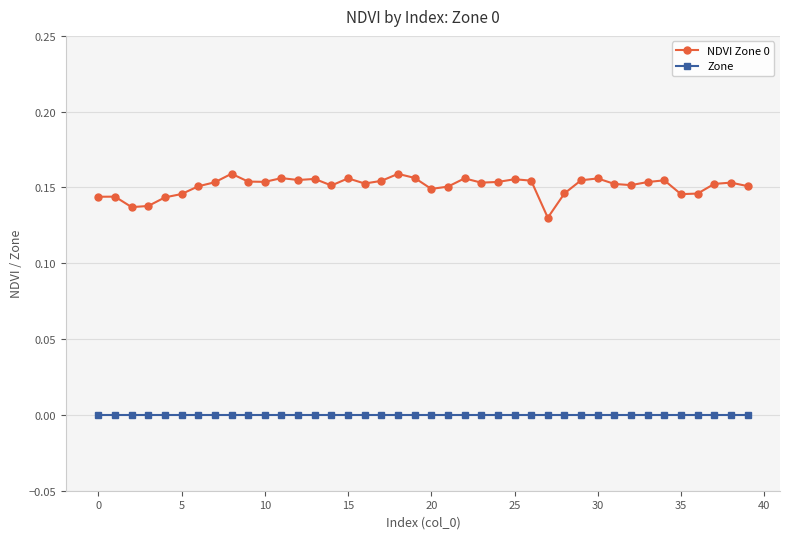

Which series has the largest total across all categories?

NDVI Zone 0